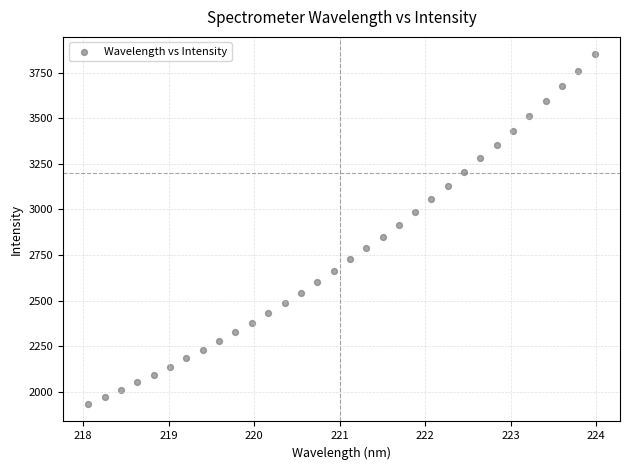

What is the range of X values (max minus min)?

5.9